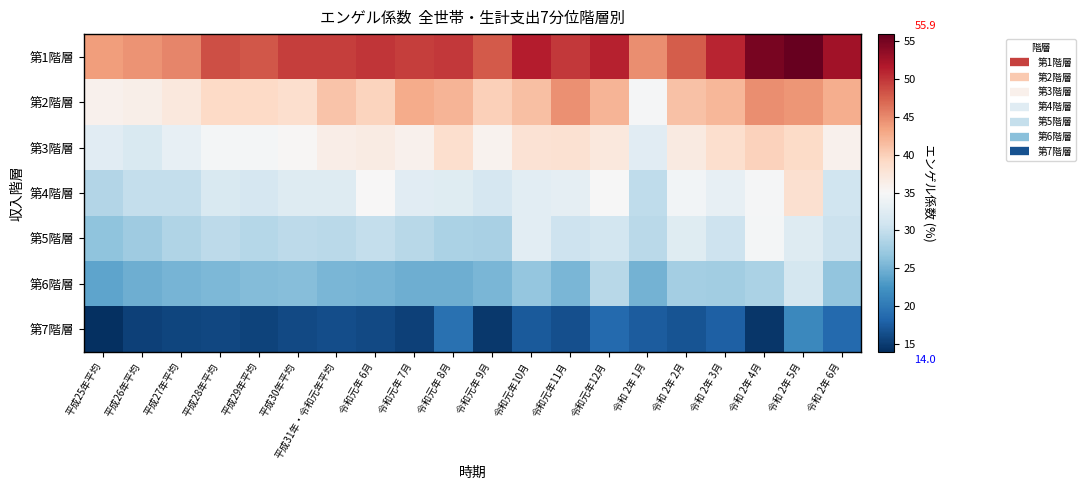

Count the number of data series in this chart.

7